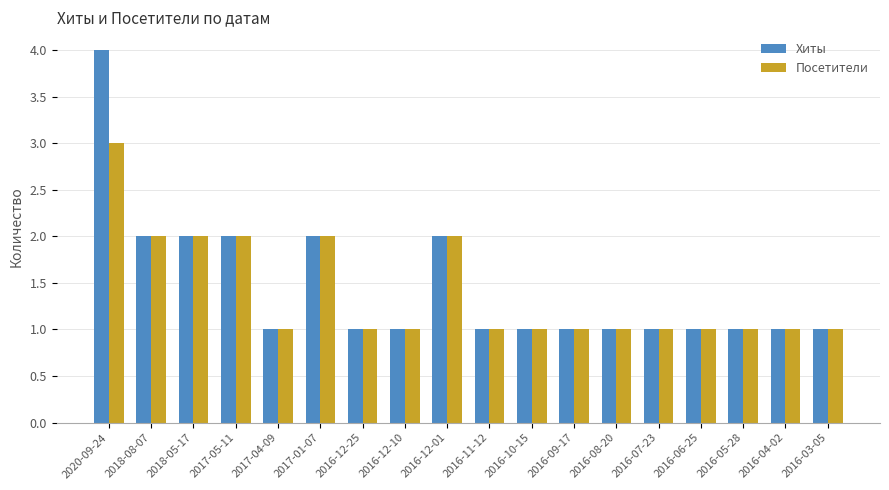

What is the difference between the Посетители values at 2016-12-01 and 2016-11-12?

1